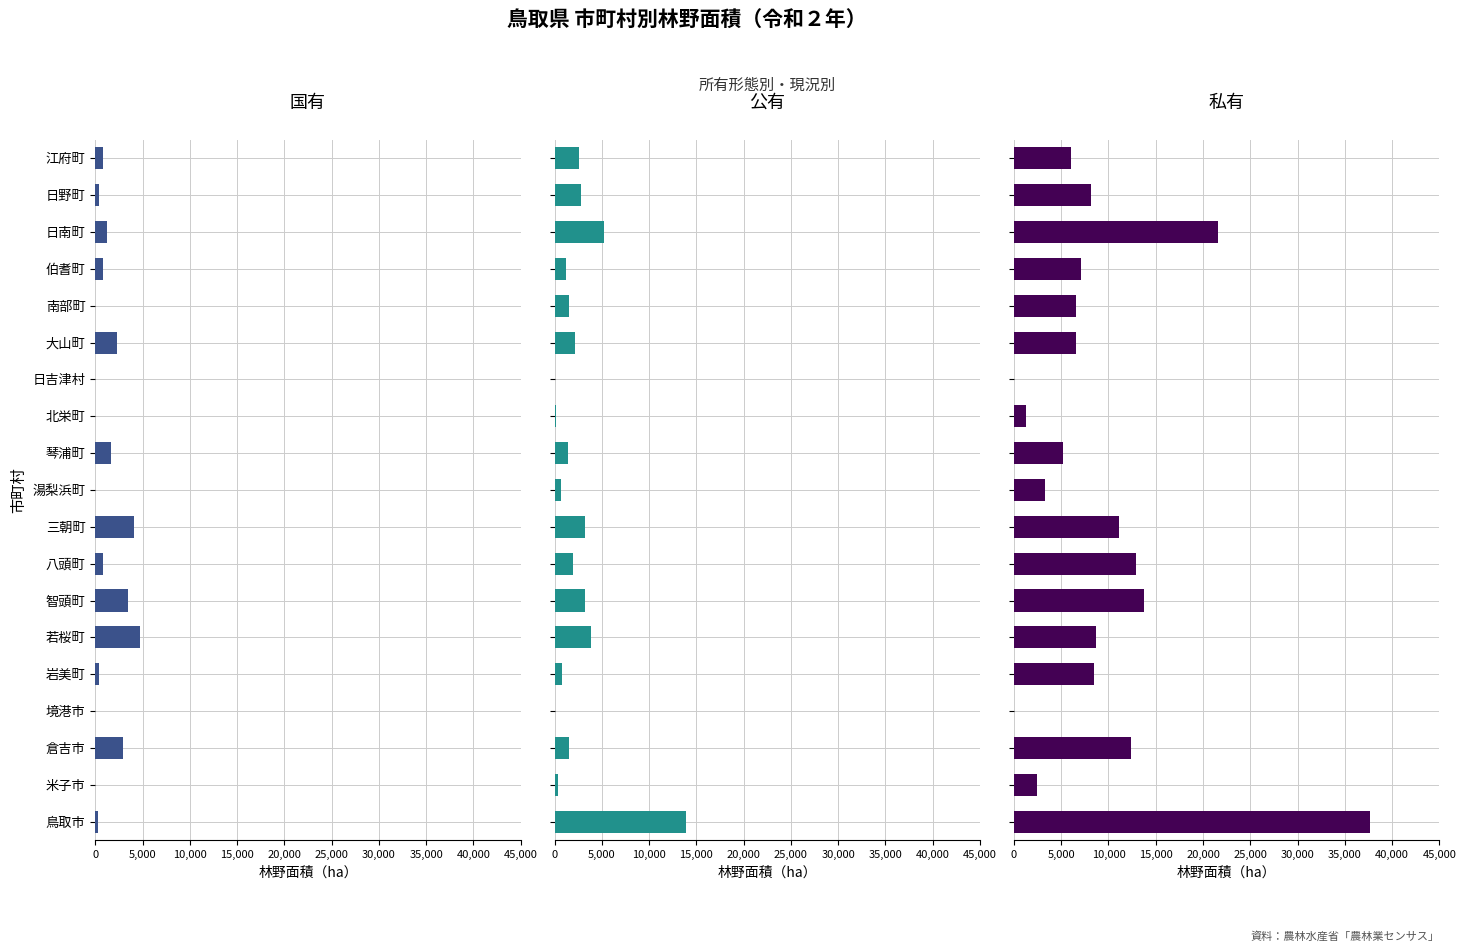

What is the difference between the maximum and minimum values in the 私有 series?

37670